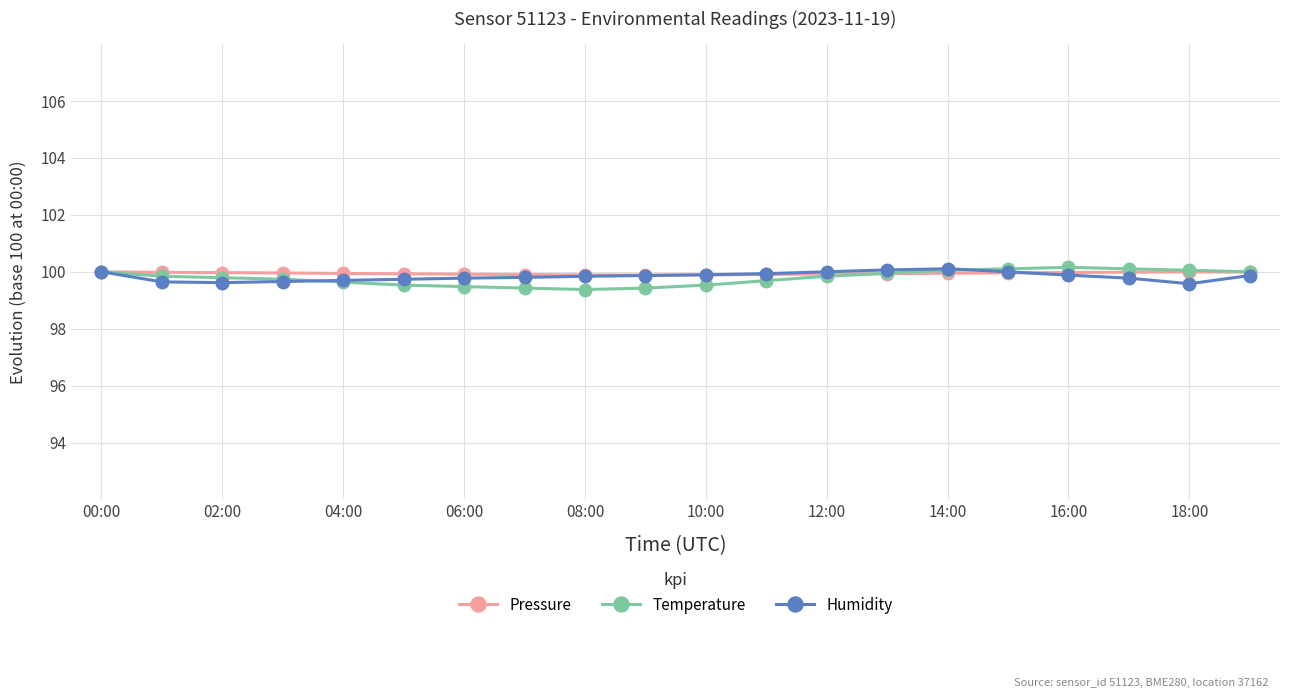

At how many categories does at least one series exceed 99?

20